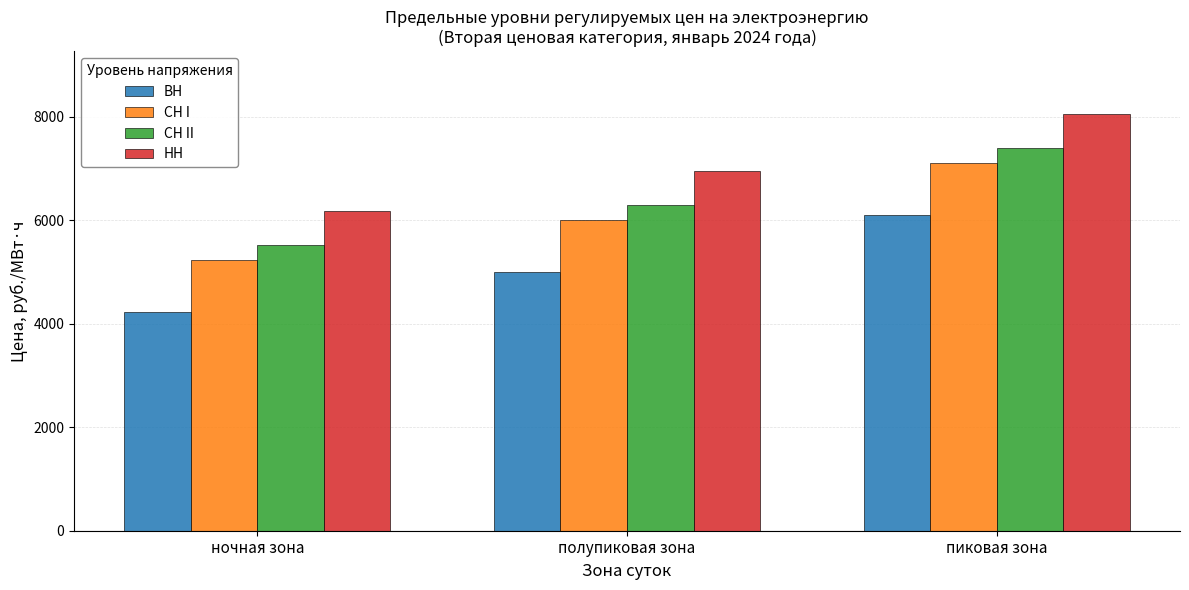

True or false: СН I has a value of 8422.8 at полупиковая зона.

False